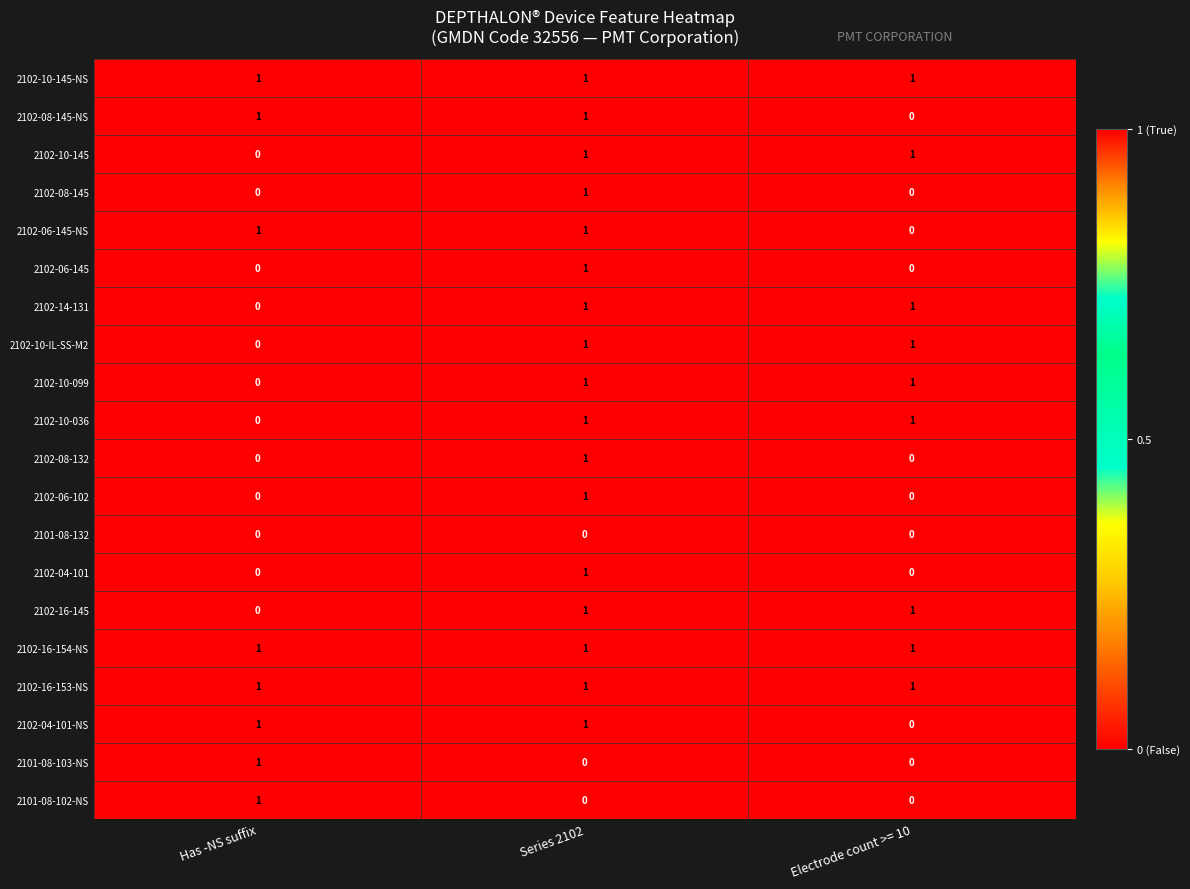

Is it true that 2102-14-131 equals 1 at Has -NS suffix?

False